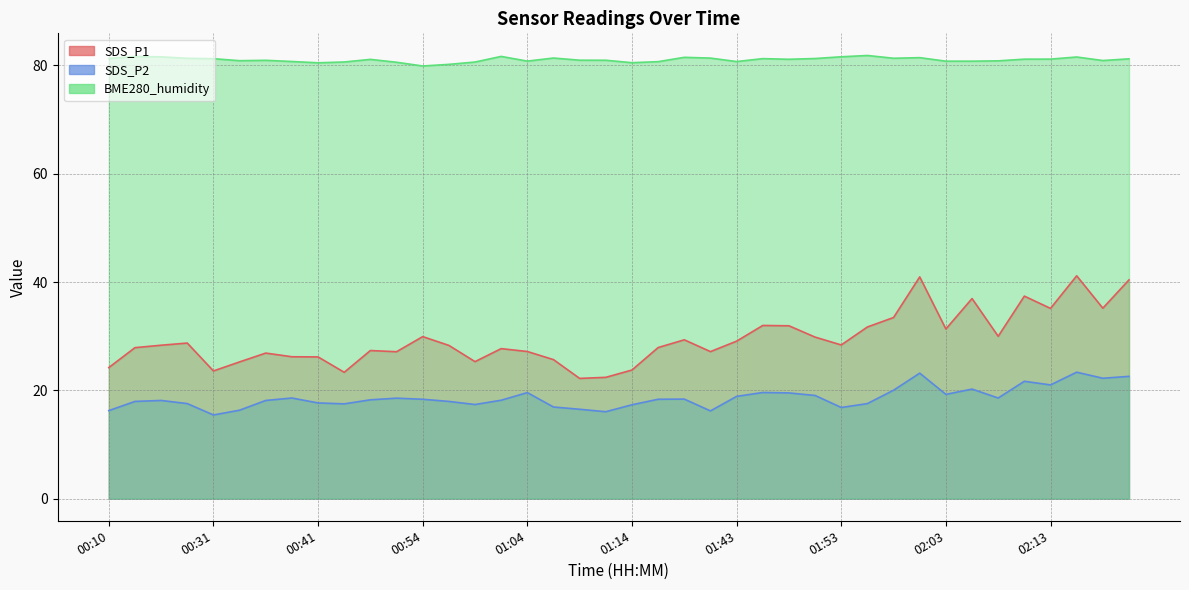

The BME280_humidity series shows 81.0 at 00:36. True or false?

True